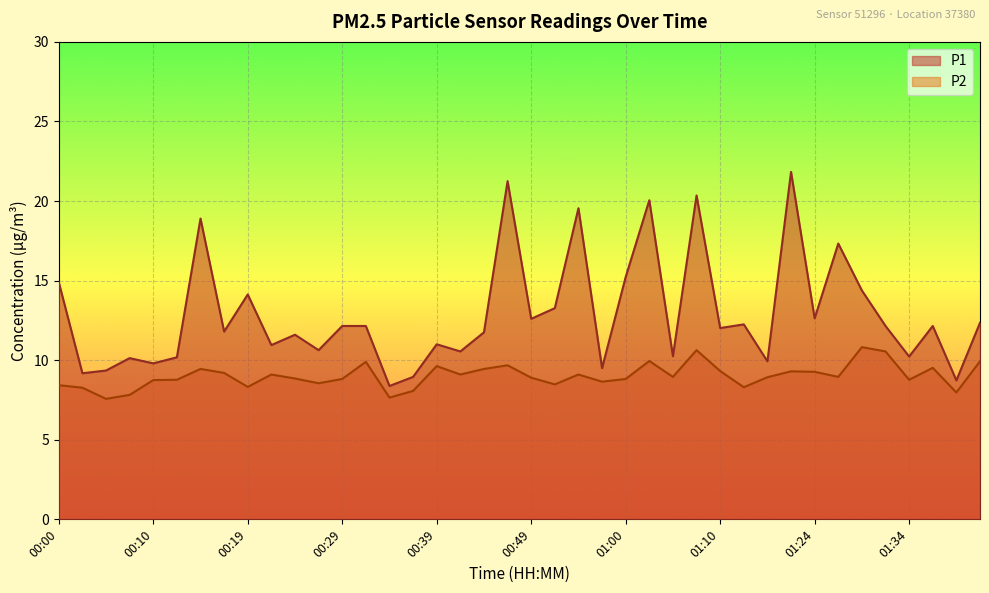

The value of P2 at 01:05 is 8.9. True or false?

True